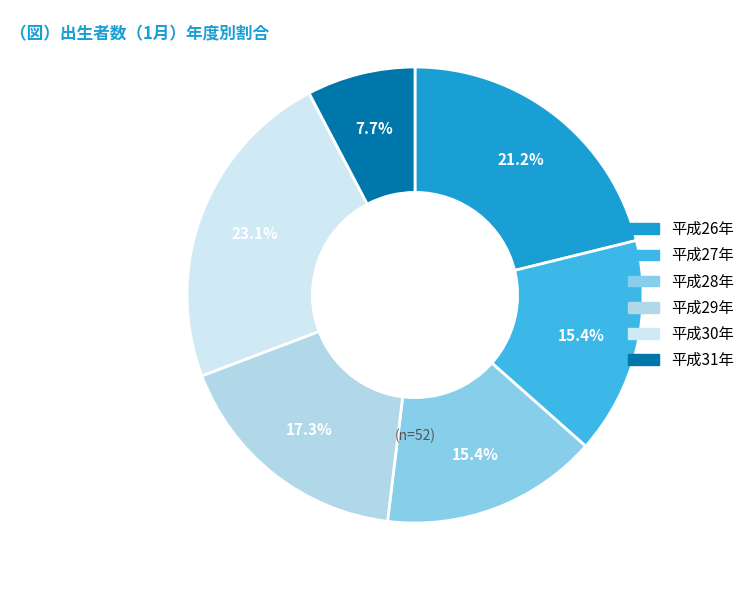

What percentage do 平成26年 and 平成30年 together represent?

44.2%